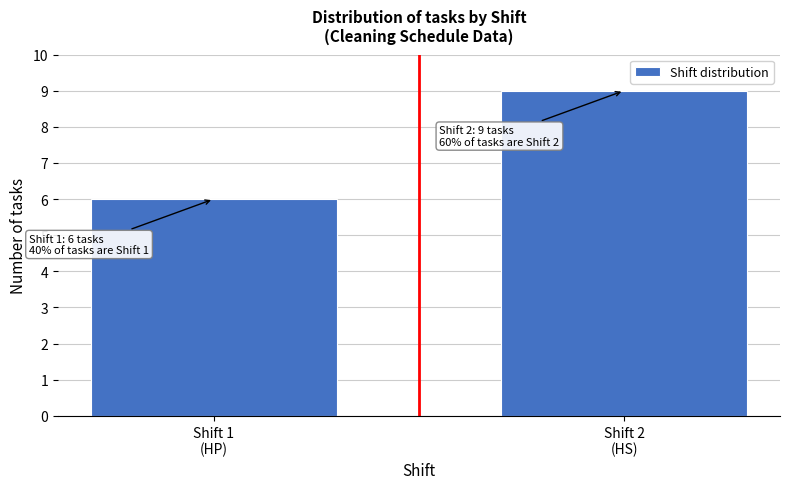

Reading left to right, what are all the values shown in this chart?

6	9